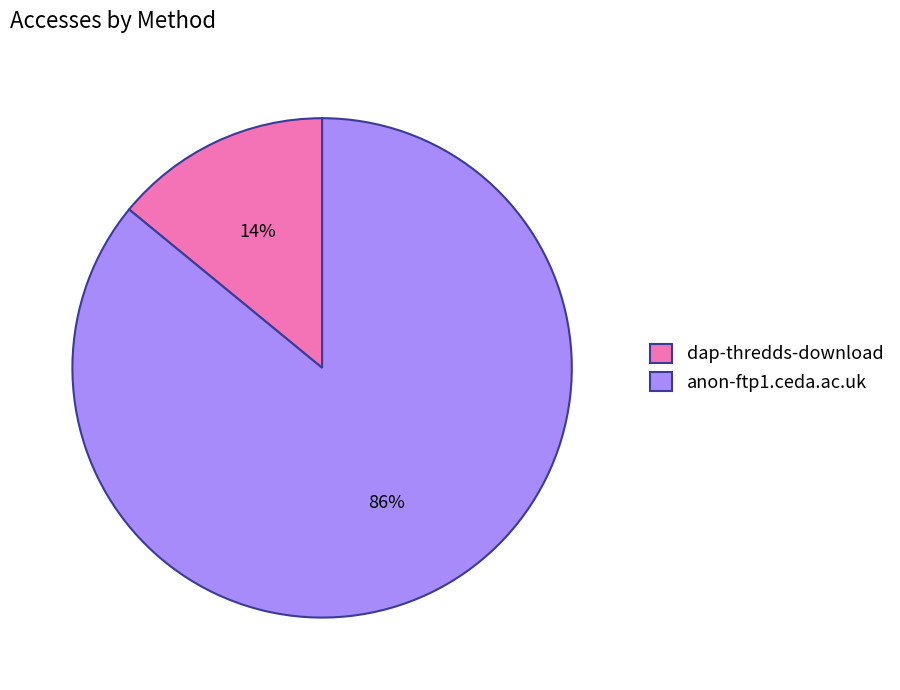

Is the sum of dap-thredds-download and anon-ftp1.ceda.ac.uk greater than half?

Yes